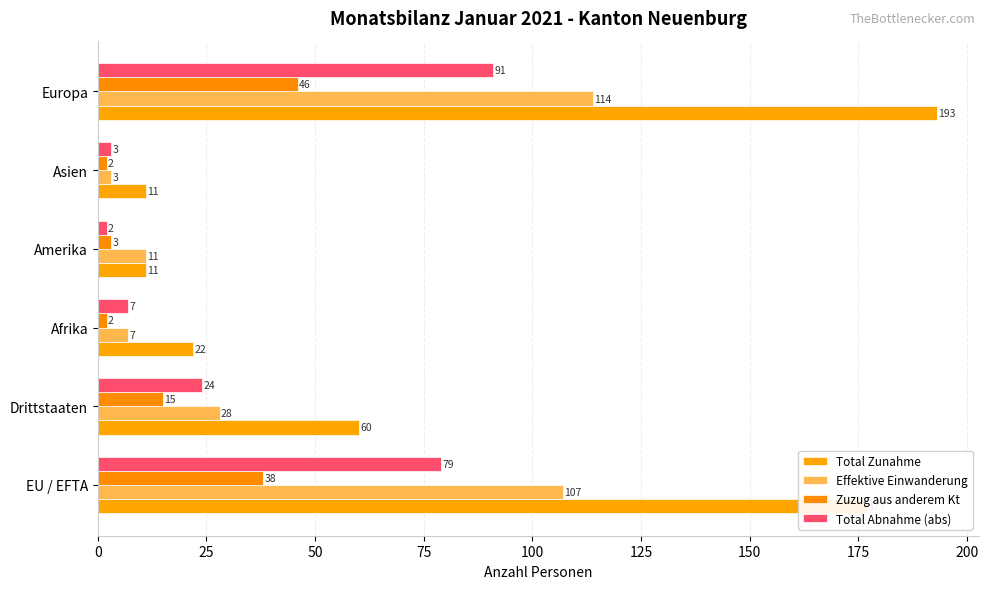

What is the average value of the Effektive Einwanderung series?

45